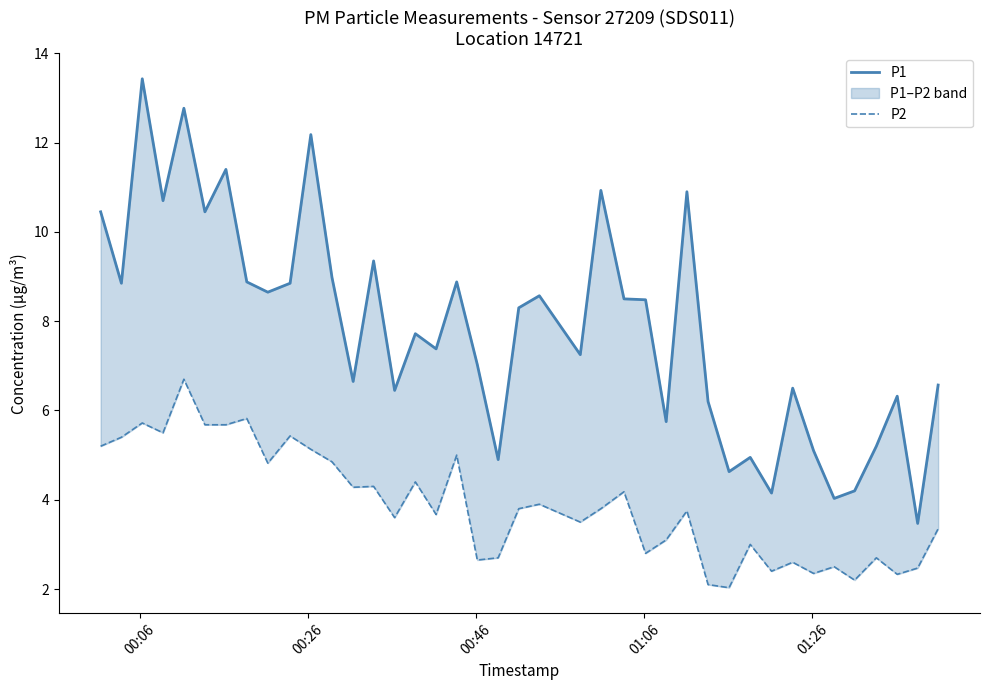

How many lines are shown in the chart?

2